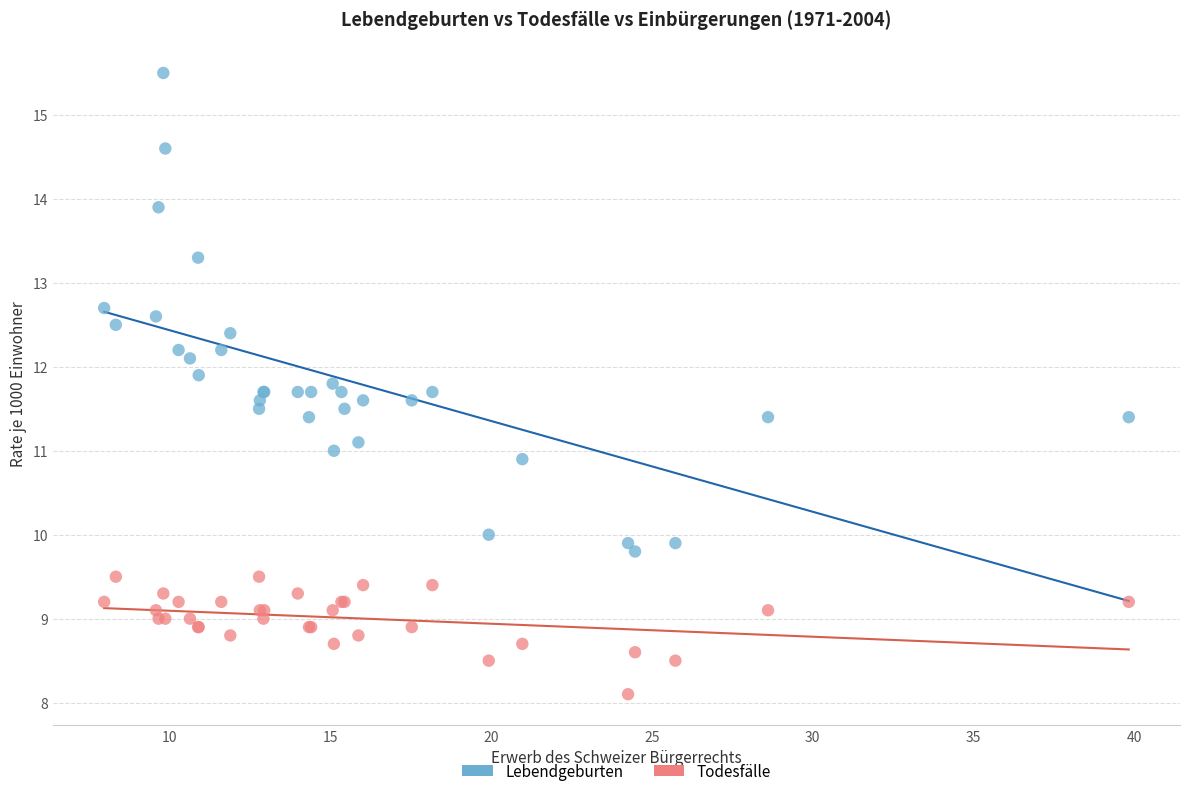

Which series has the widest spread of Y values?

Lebendgeburten